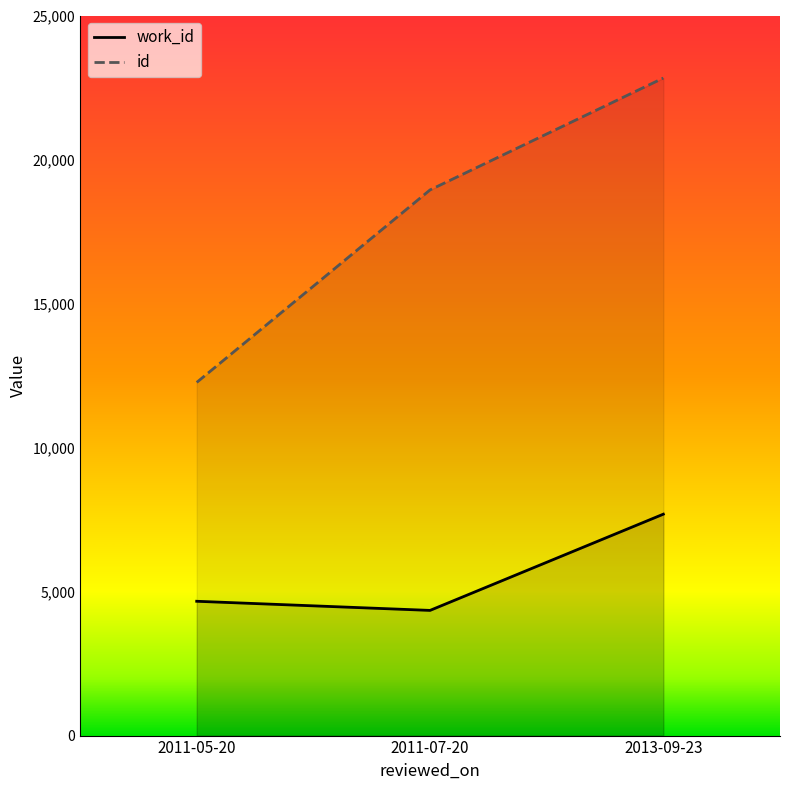

List the labels in order of work_id value, largest first.

2013-09-23, 2011-05-20, 2011-07-20